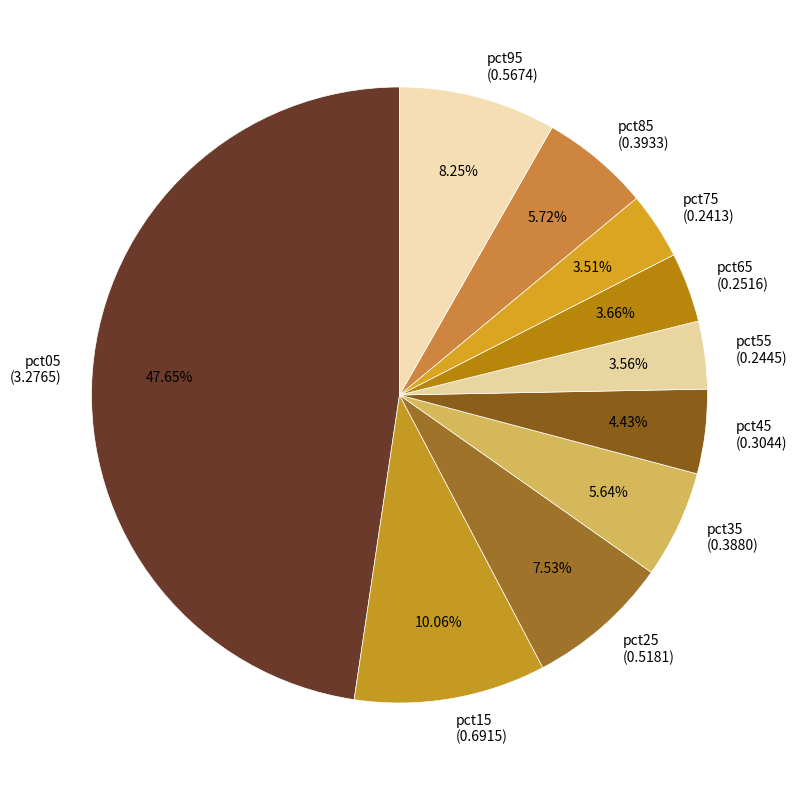

To the nearest percent, what is the combined percentage of pct85 and pct55?

9%